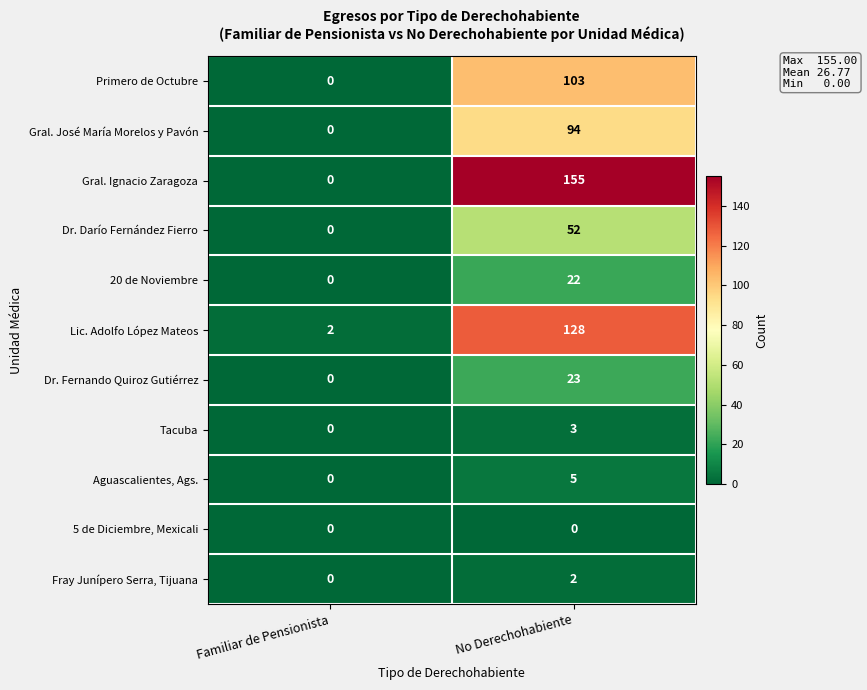

Which series changed the most between Familiar de Pensionista and No Derechohabiente?

Gral. Ignacio Zaragoza